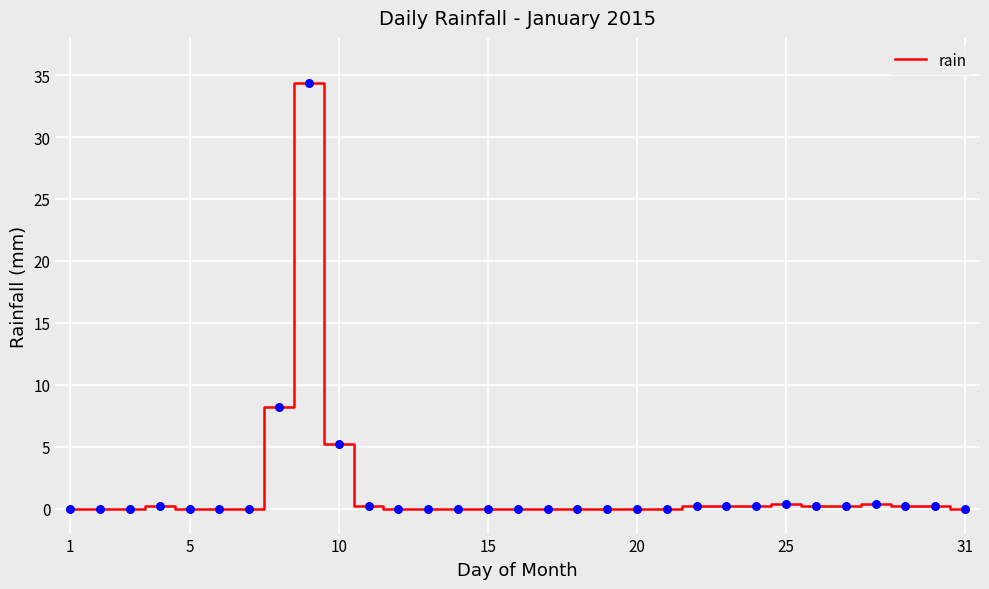

What is the greatest value displayed?

34.4